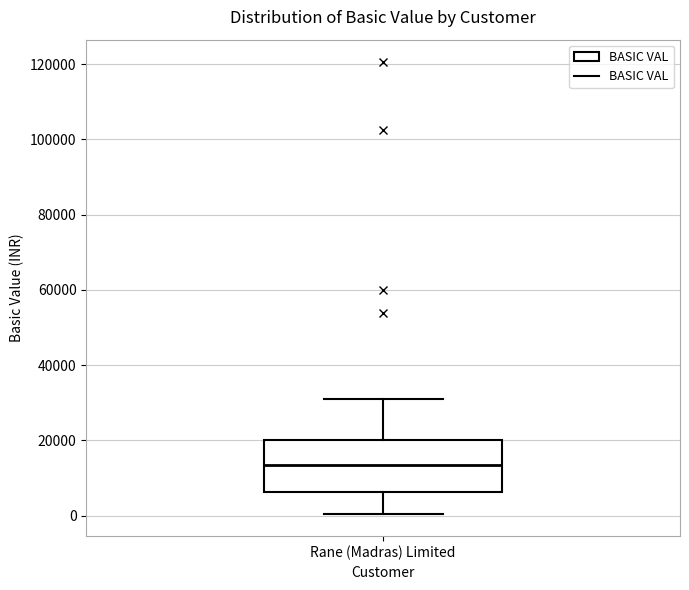

Transcribe this box plot: give where the median line is, the range the box spans, and where the two whiskers end, as read against the y-axis. The values are not printed on the chart, so give them approximately, as read against the axis.

median 14000, box 6000 to 20000, whiskers 0 to 30000